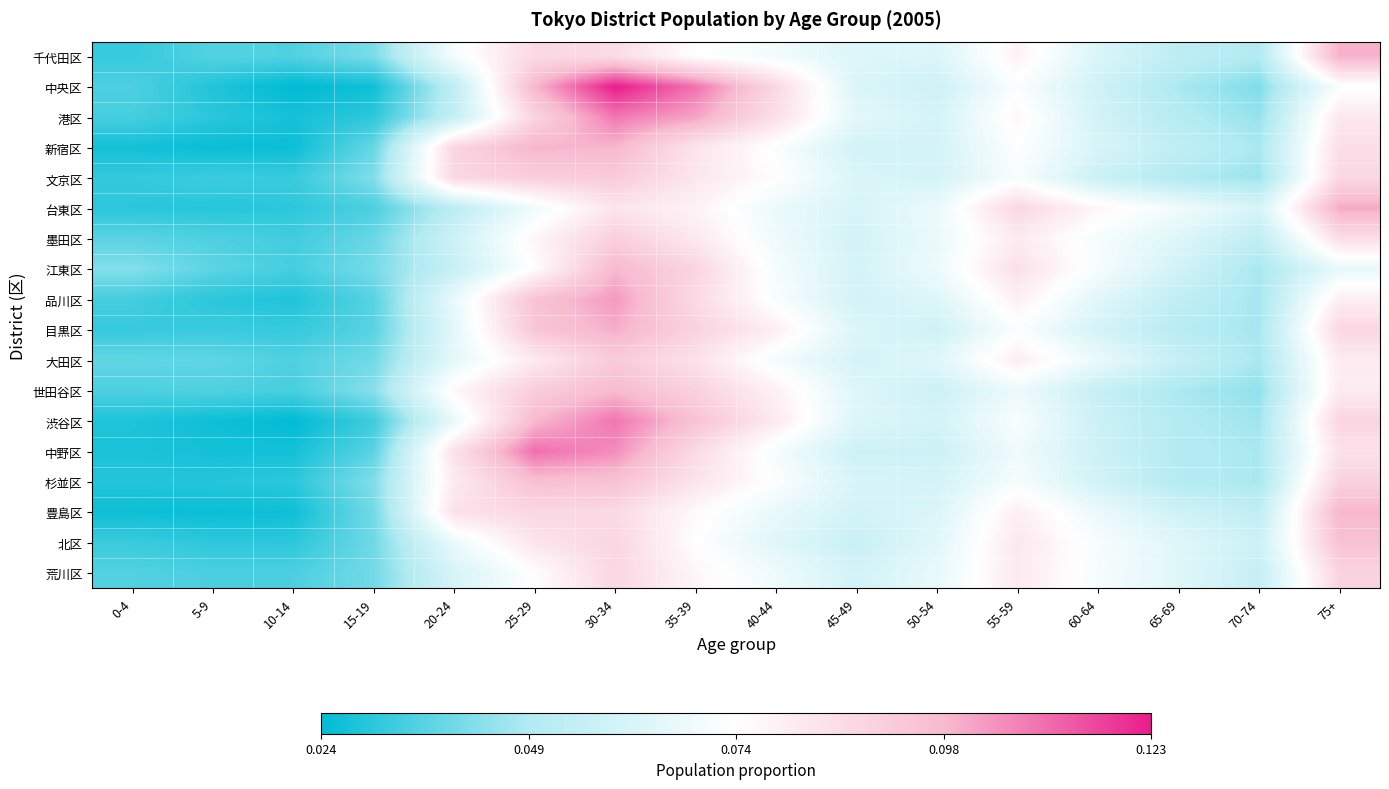

At 45-49, list the series in order from smallest to largest.

北区, 中野区, 荒川区, 墨田区, 新宿区, 品川区, 豊島区, 江東区, 大田区, 台東区, 杉並区, 文京区, 中央区, 目黒区, 千代田区, 渋谷区, 世田谷区, 港区